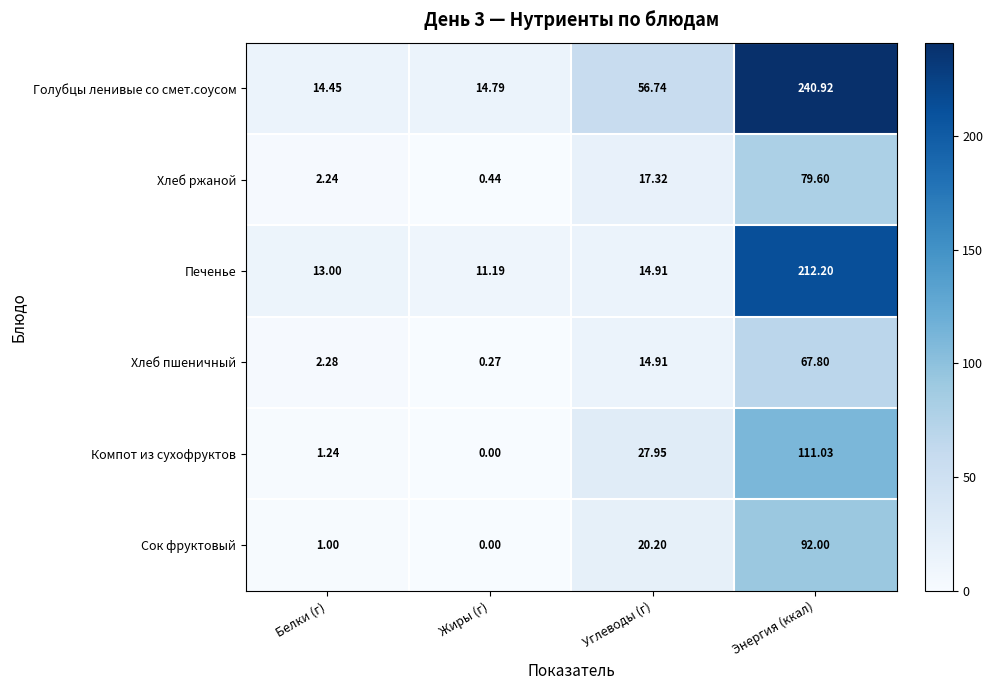

At which category is the sum across all series the highest?

Энергия (ккал)